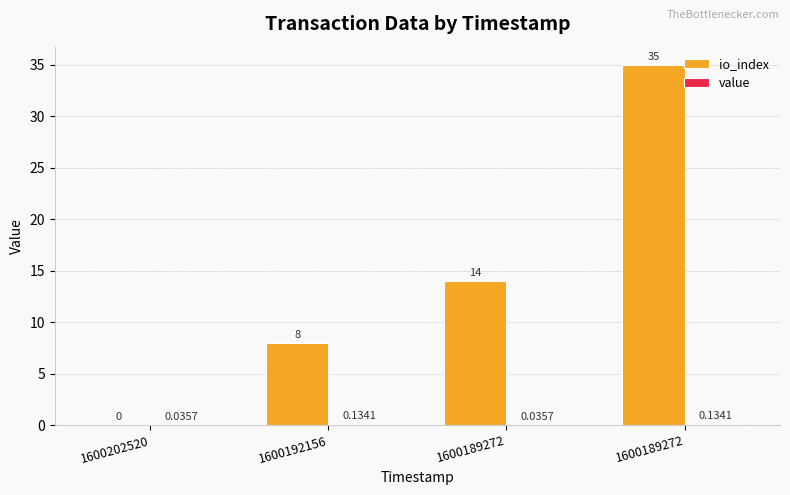

Is the value of io_index at 1600202520 greater than the value of value at 1600192156?

No